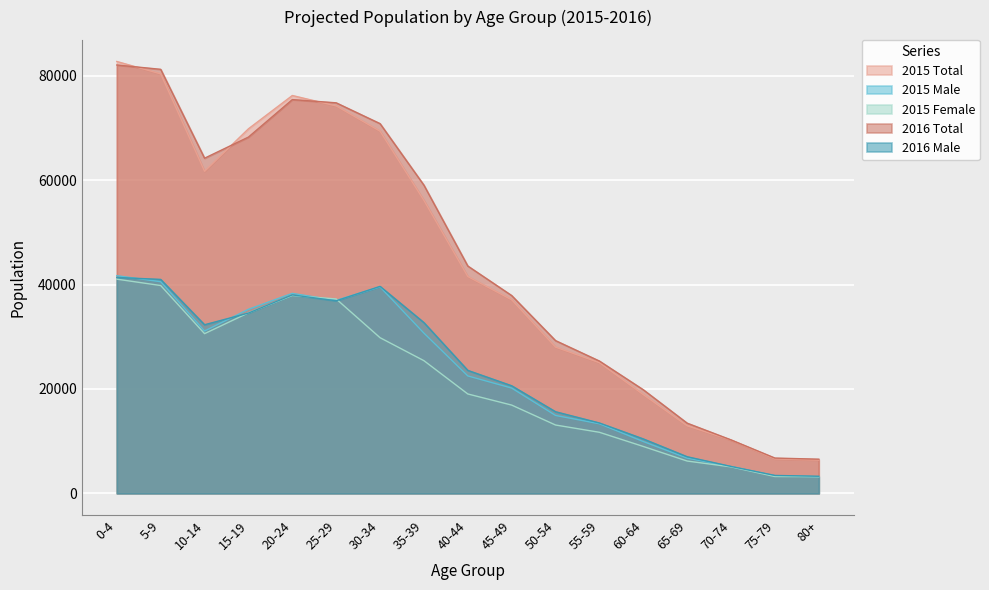

At which label does 2015 Female first exceed 19035?

0-4